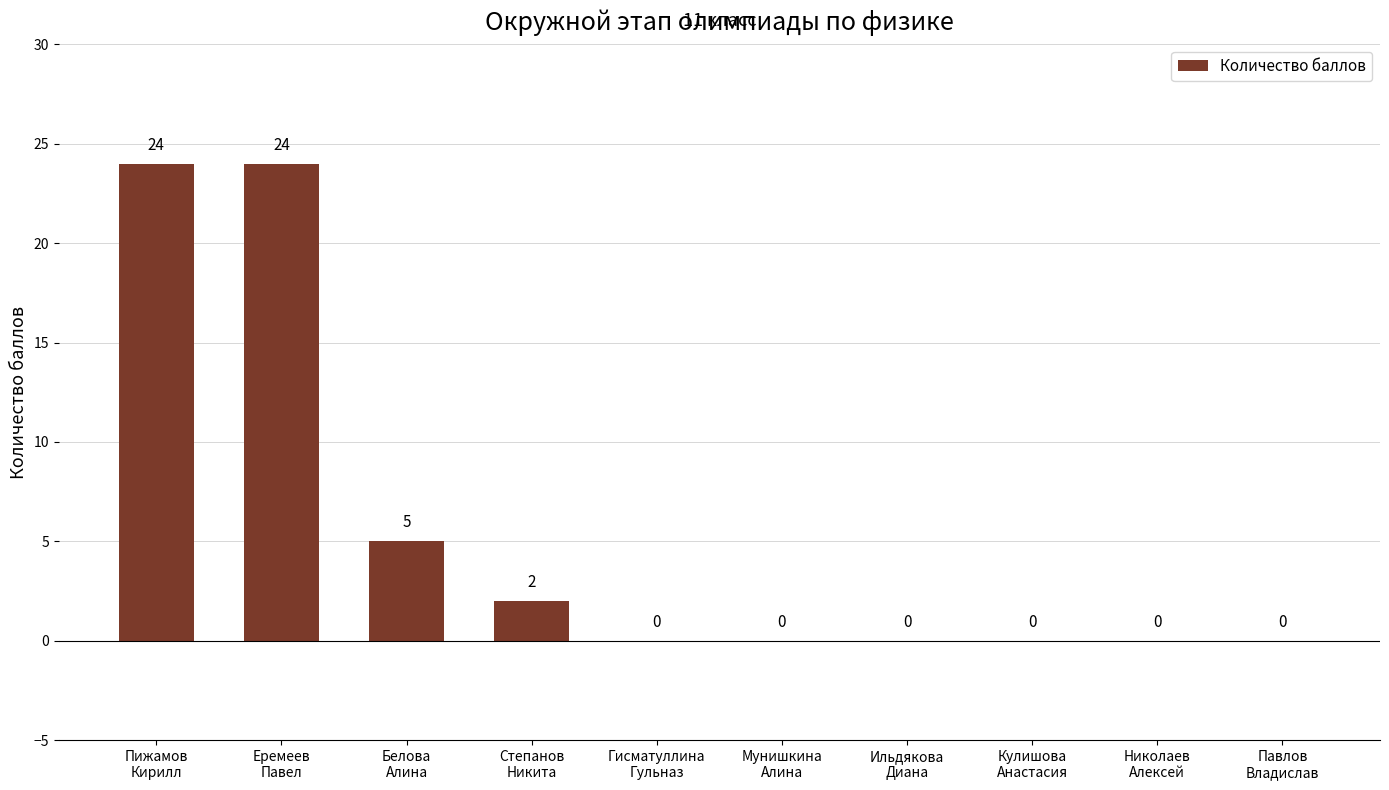

What is the maximum value shown in the chart?

24